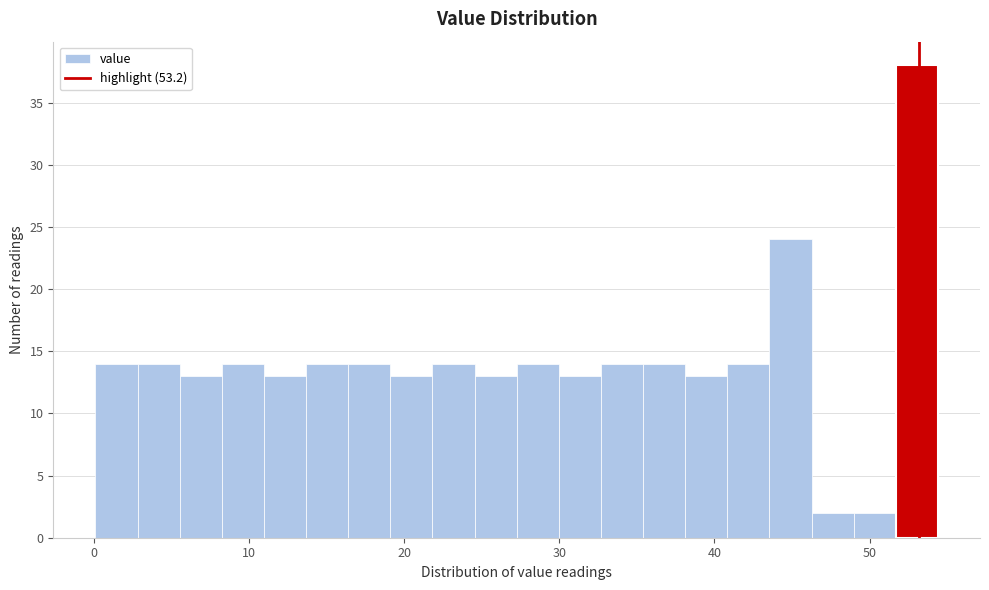

Read against the x-axis, roughly where is the centre of the tallest bar?

53